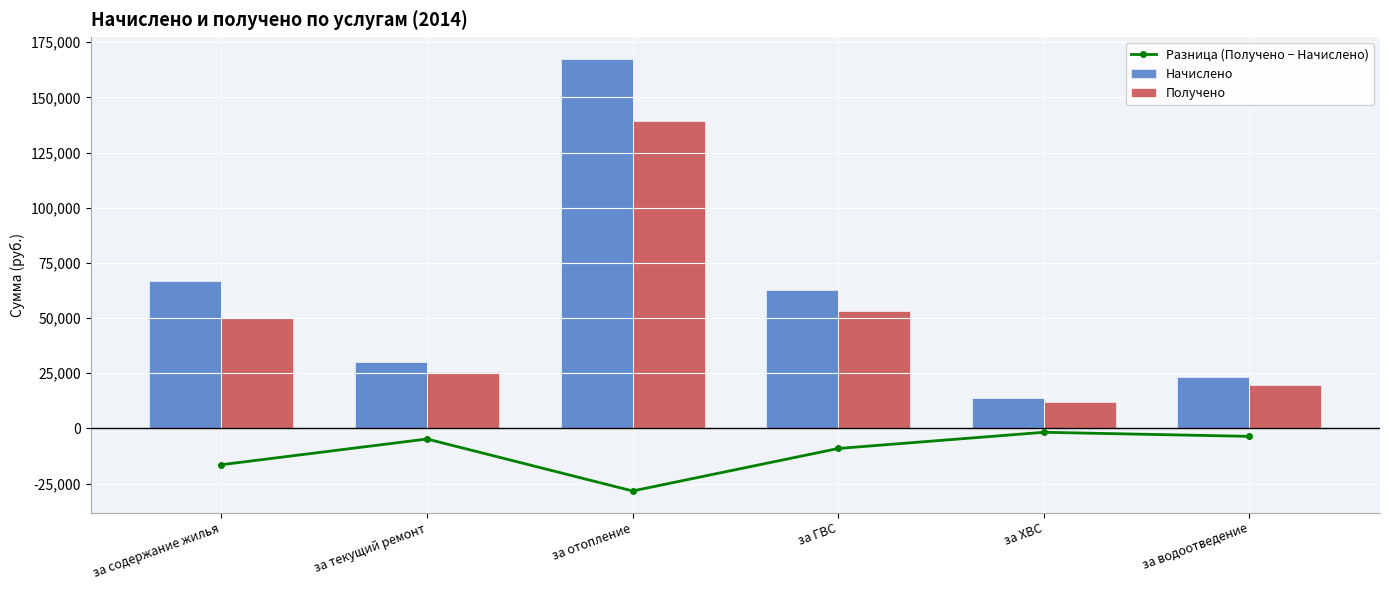

What is the label of the 1st bar from the left?

за содержание жилья